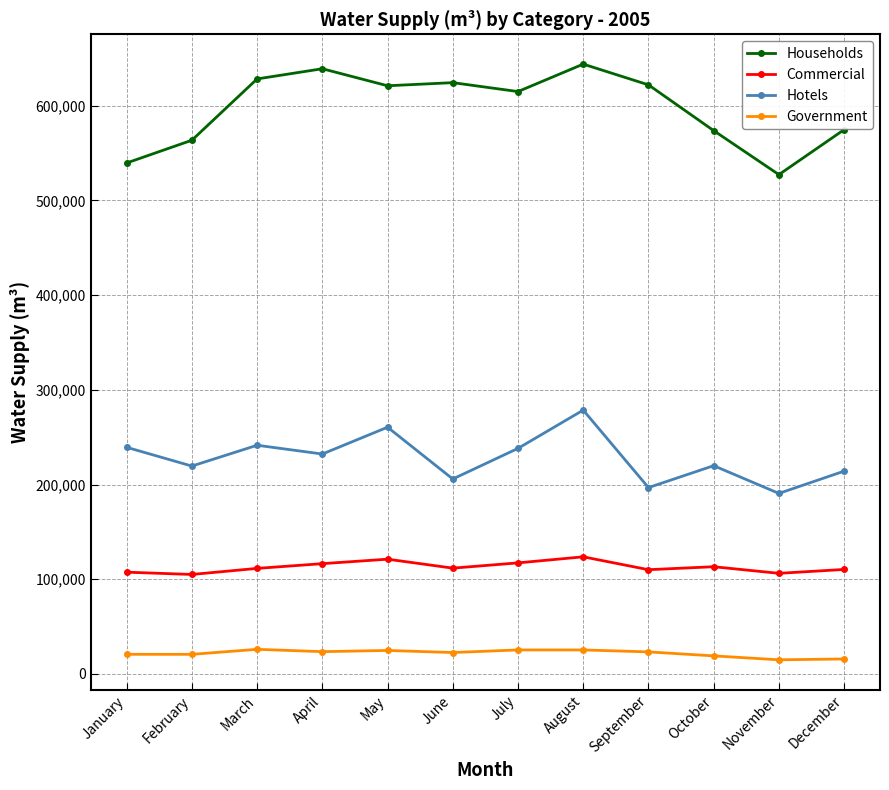

Is this an area chart (filled region under the line)?

No